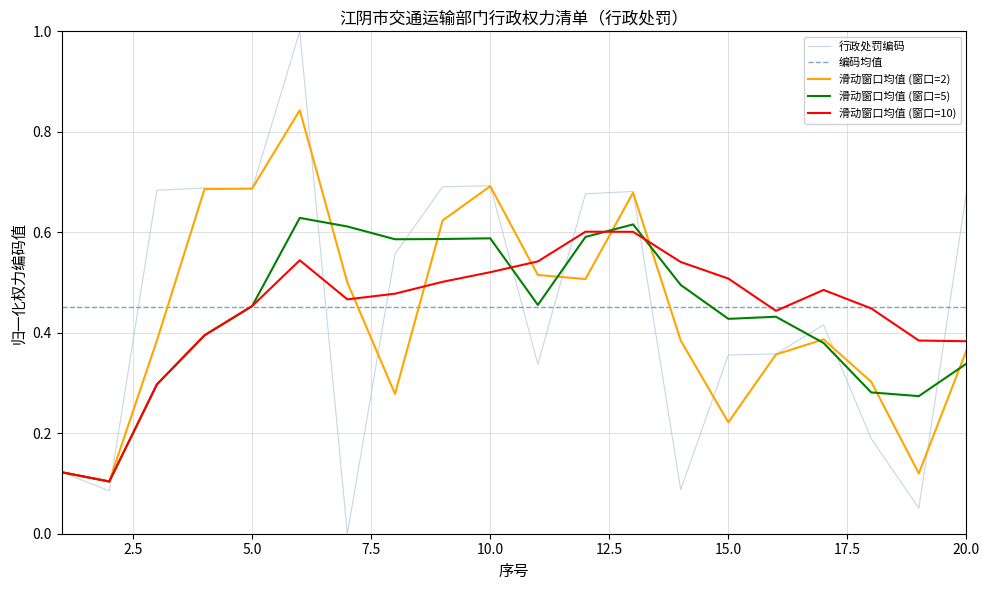

Does the chart have visible grid lines?

Yes